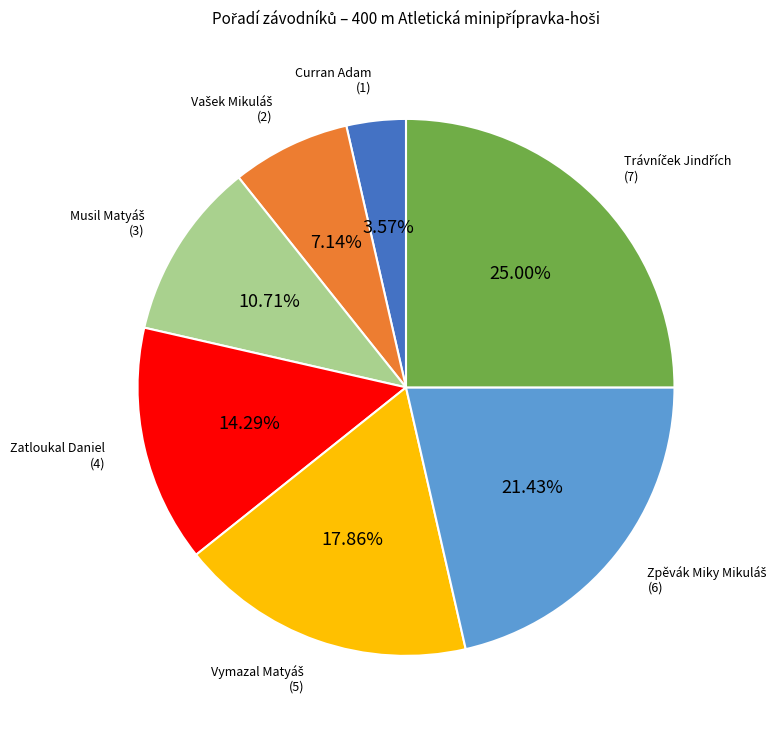

Is there a majority slice in this chart?

No